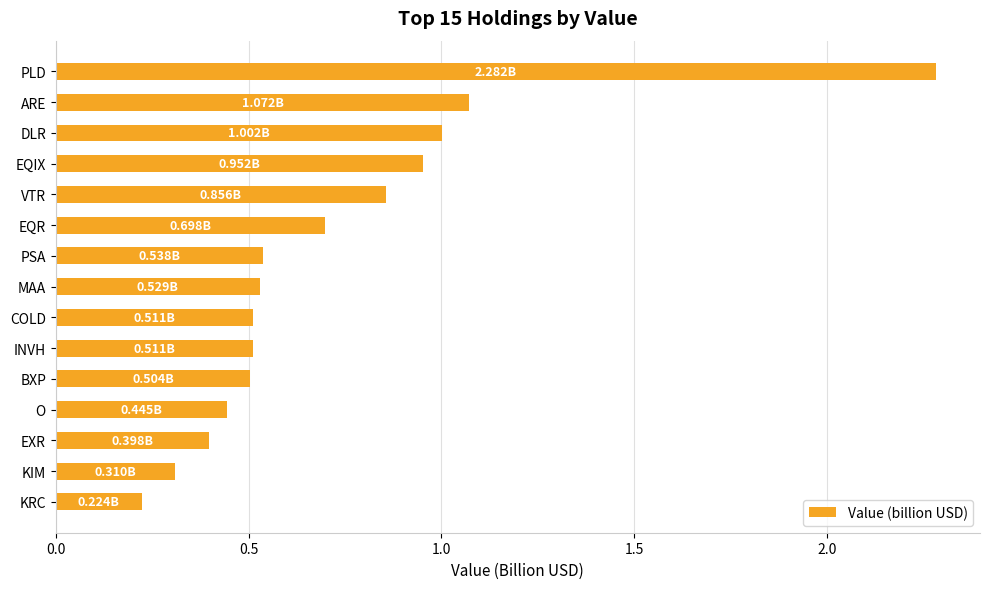

What is the maximum value shown in the chart?

2.3